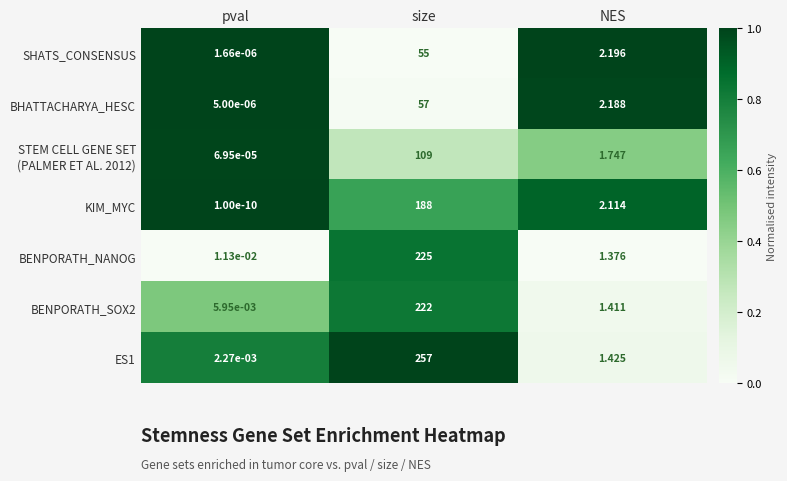

Which series has the largest range (max minus min)?

ES1